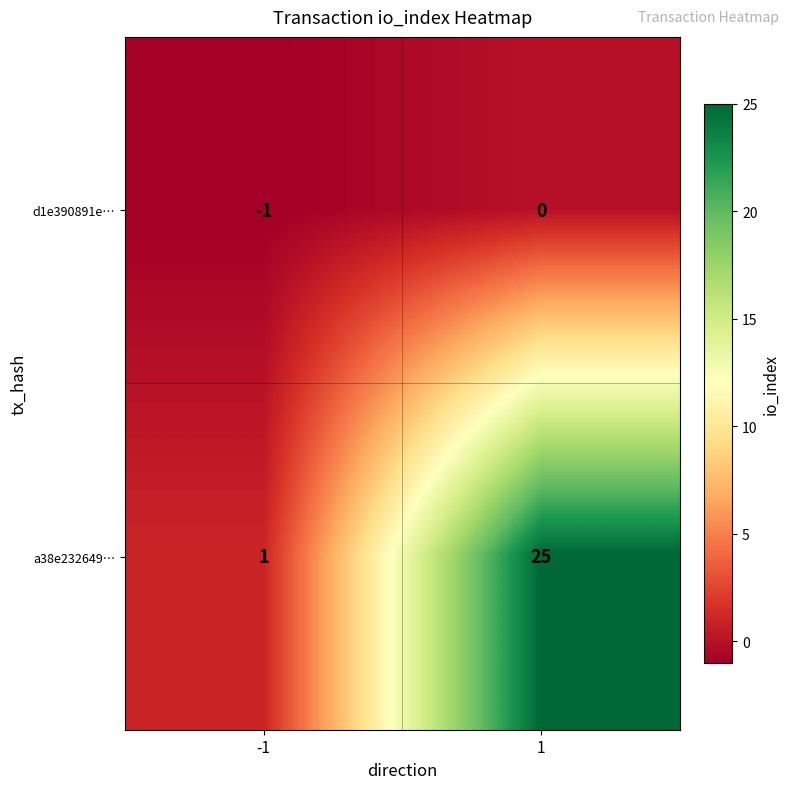

How many data points does each series have?

2